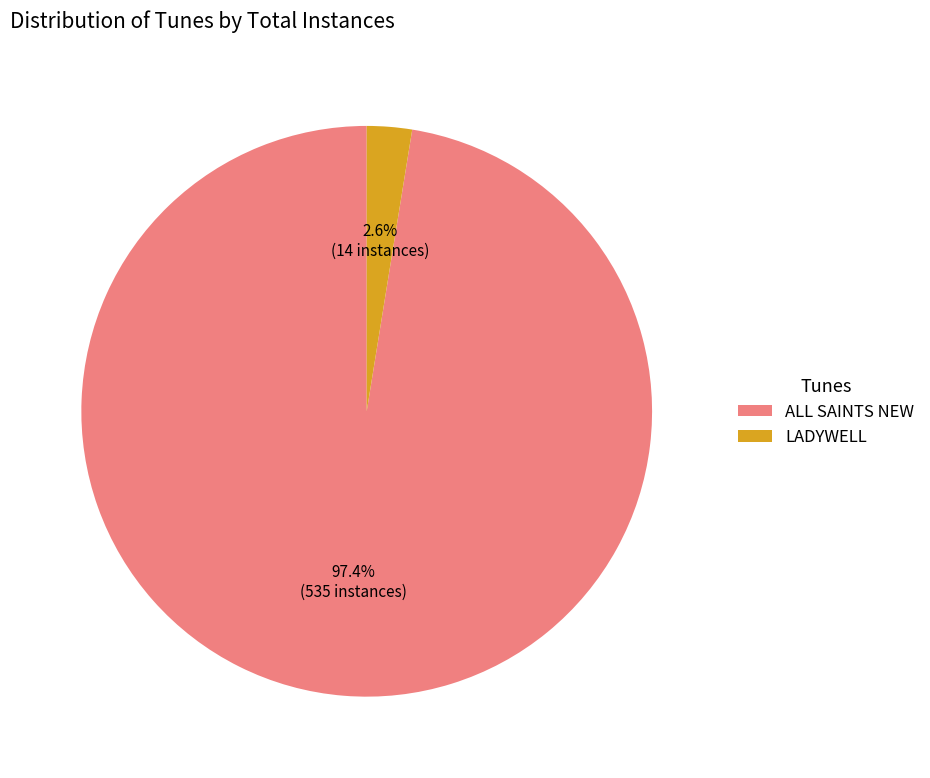

Is there any slice that represents more than half of the pie?

Yes